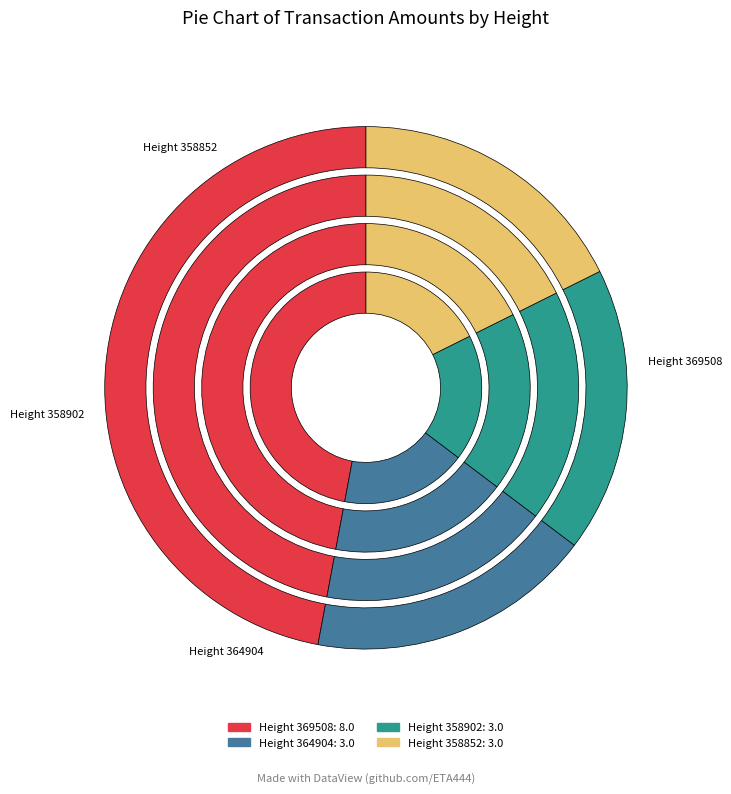

What is the largest slice in the pie chart?

Height 369508